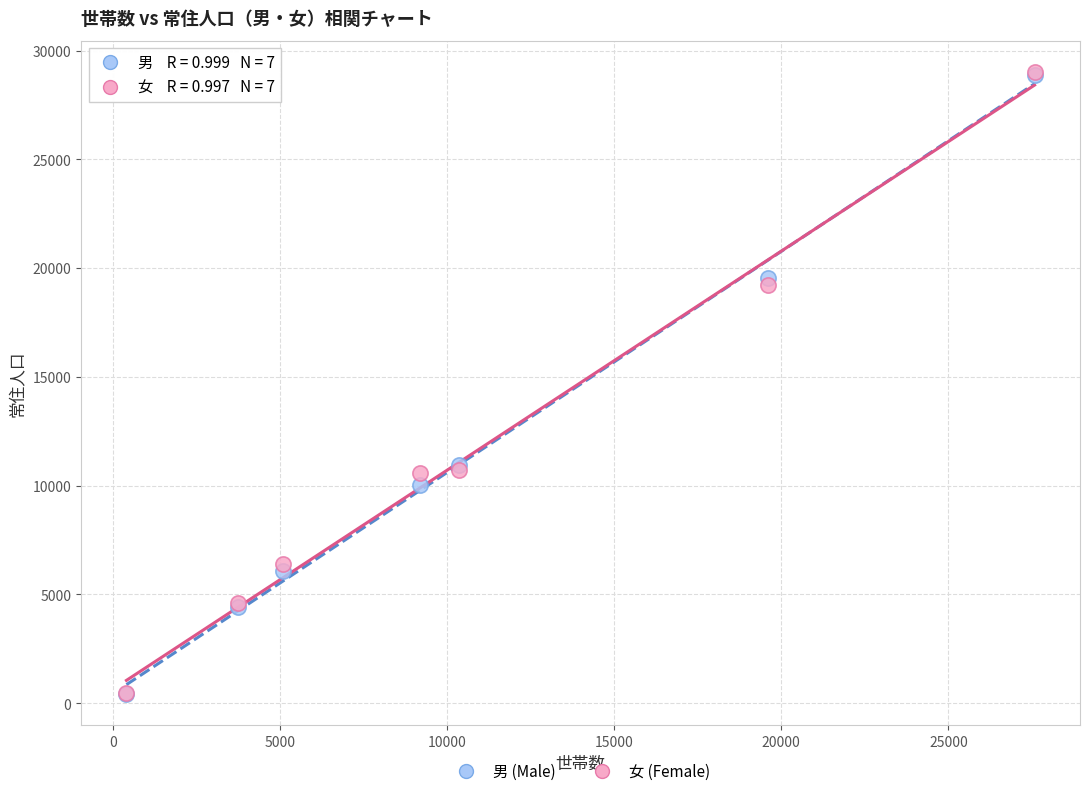

Which series has the widest spread of Y values?

女 (Female)